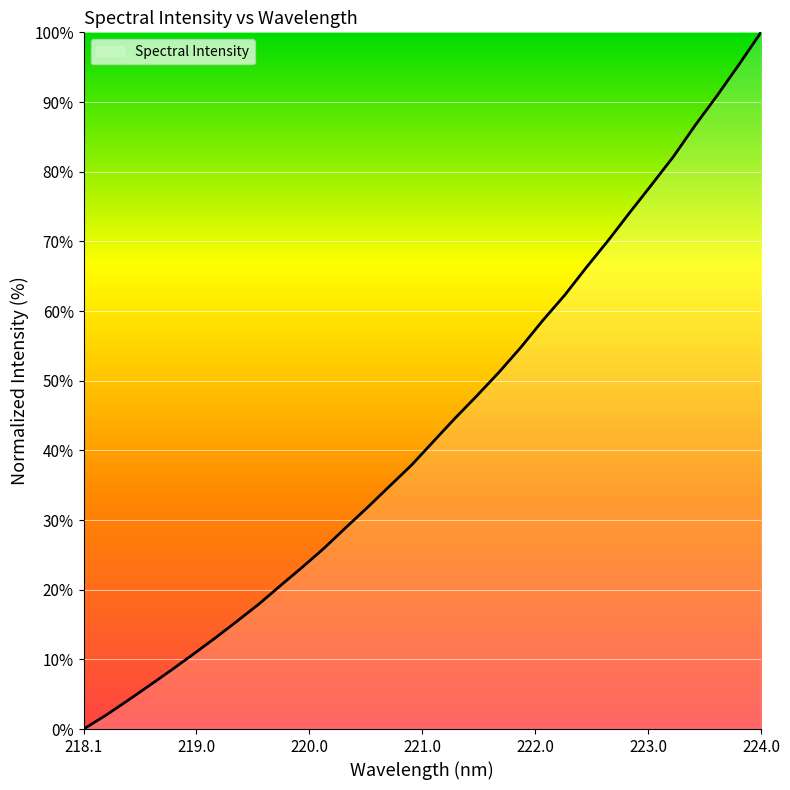

What is the difference between the maximum and minimum values?

100.0